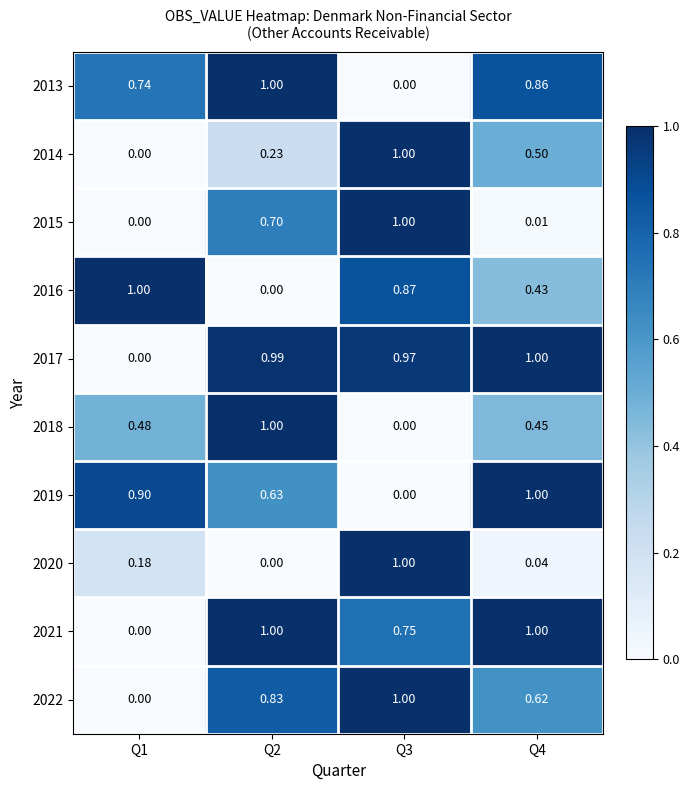

Count the number of data series in this chart.

10